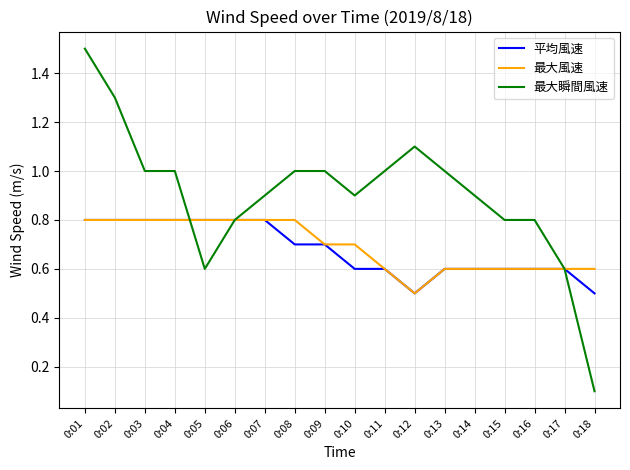

Reading right to left, what are all the values shown in this chart?

平均風速: 0.5	0.6	0.6	0.6	0.6	0.6	0.5	0.6	0.6	0.7	0.7	0.8	0.8	0.8	0.8	0.8	0.8	0.8
最大風速: 0.6	0.6	0.6	0.6	0.6	0.6	0.5	0.6	0.7	0.7	0.8	0.8	0.8	0.8	0.8	0.8	0.8	0.8
最大瞬間風速: 0.1	0.6	0.8	0.8	0.9	1.0	1.1	1.0	0.9	1.0	1.0	0.9	0.8	0.6	1.0	1.0	1.3	1.5